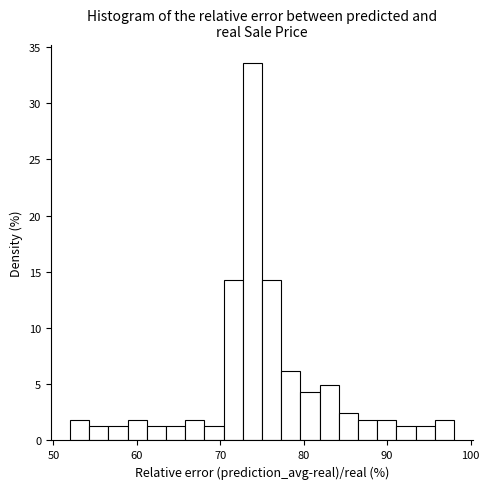

Read against the x-axis, roughly where is the centre of the tallest bar?

74